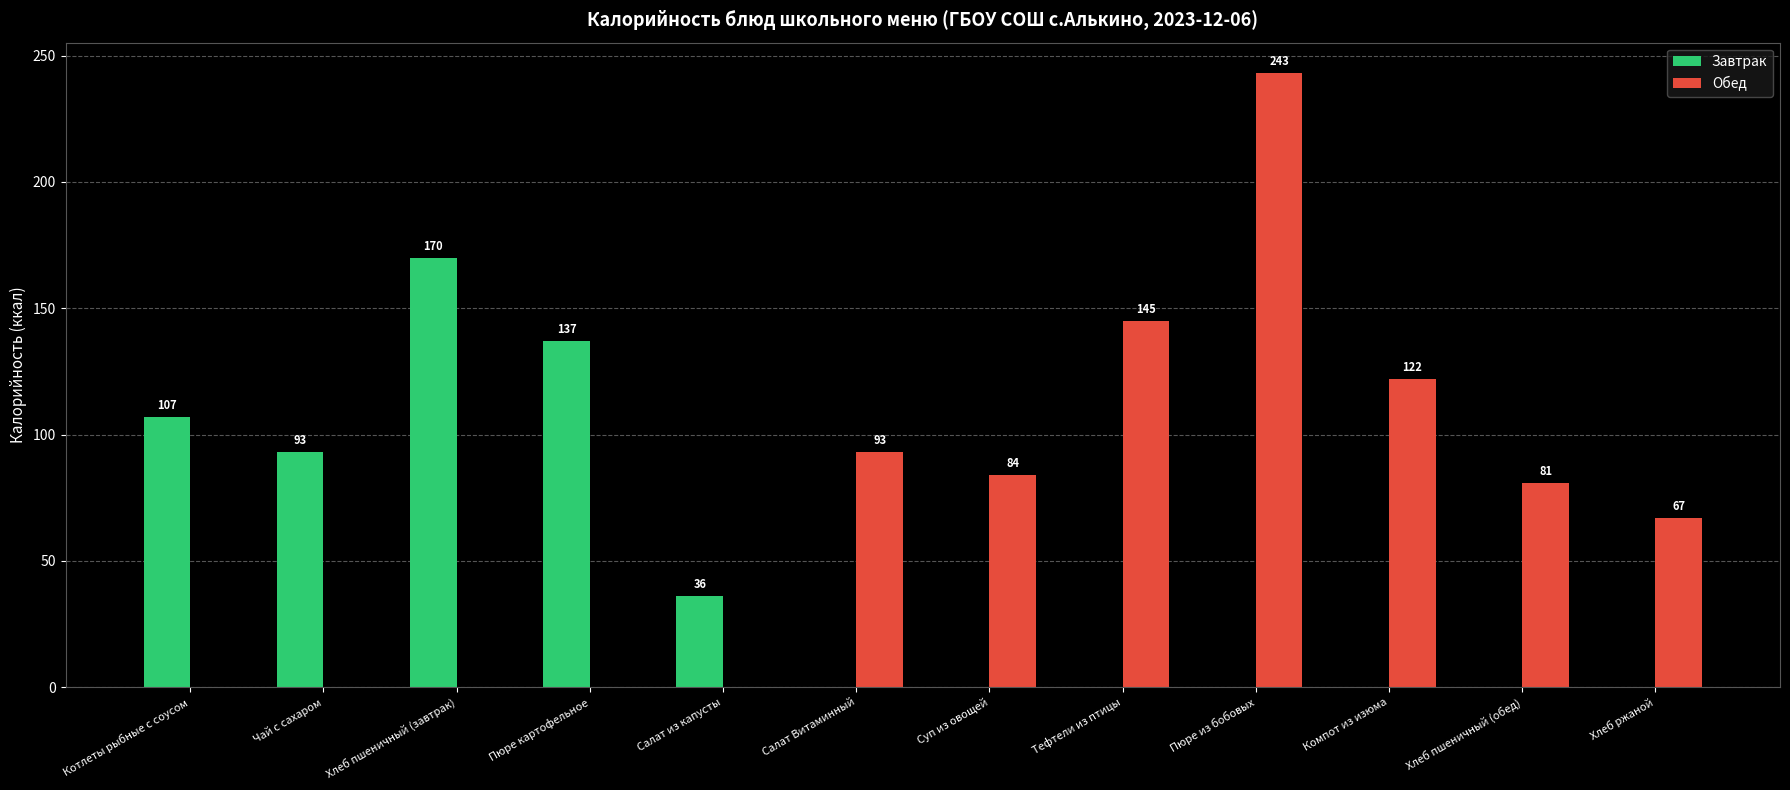

What is the total value across all series at Салат Витаминный?

93